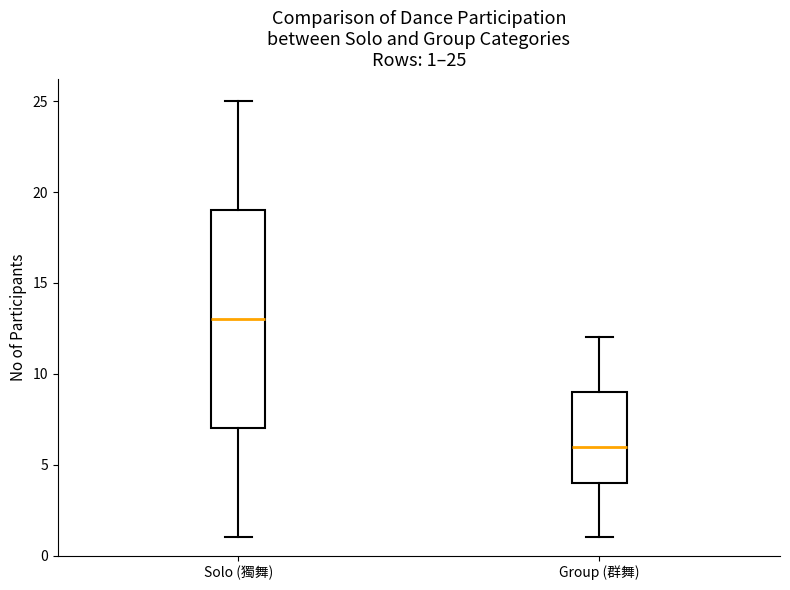

Which box has the highest median line?

Solo (獨舞)